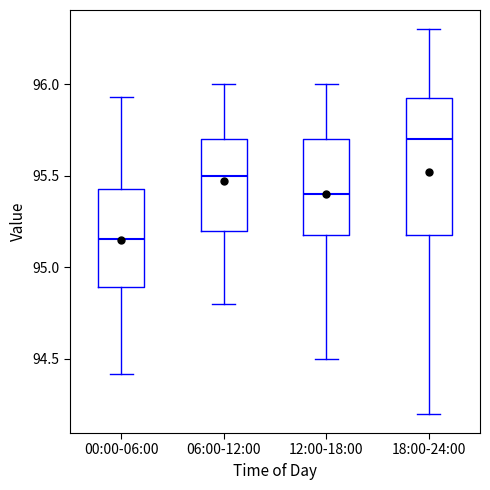

Where does the lower whisker of the box for 18:00-24:00 end on the y-axis? The values are not printed on the chart, so give them approximately, as read against the axis.

94.20